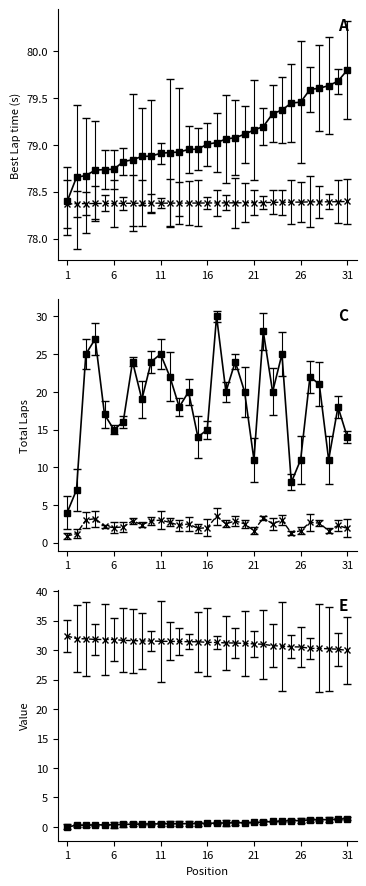

At which category does the chart reach its peak across all series?

31